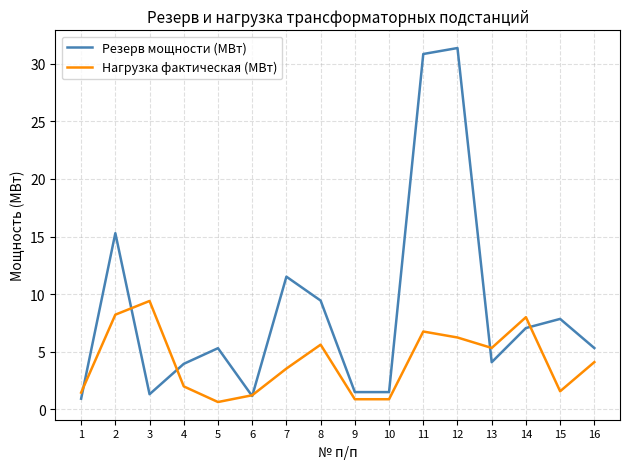

At which category does Нагрузка фактическая (МВт) reach its first local valley?

5